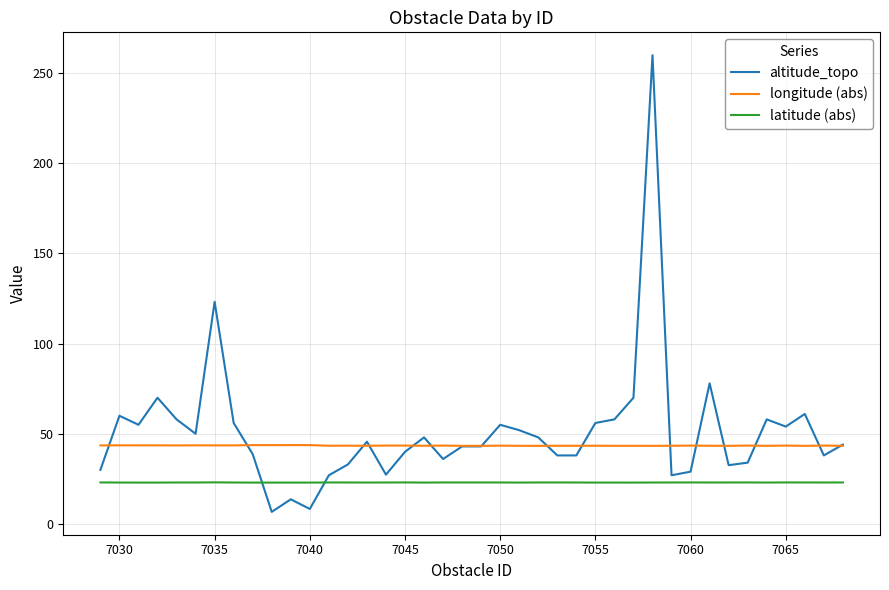

What is the highest value of the altitude_topo series?

260.0